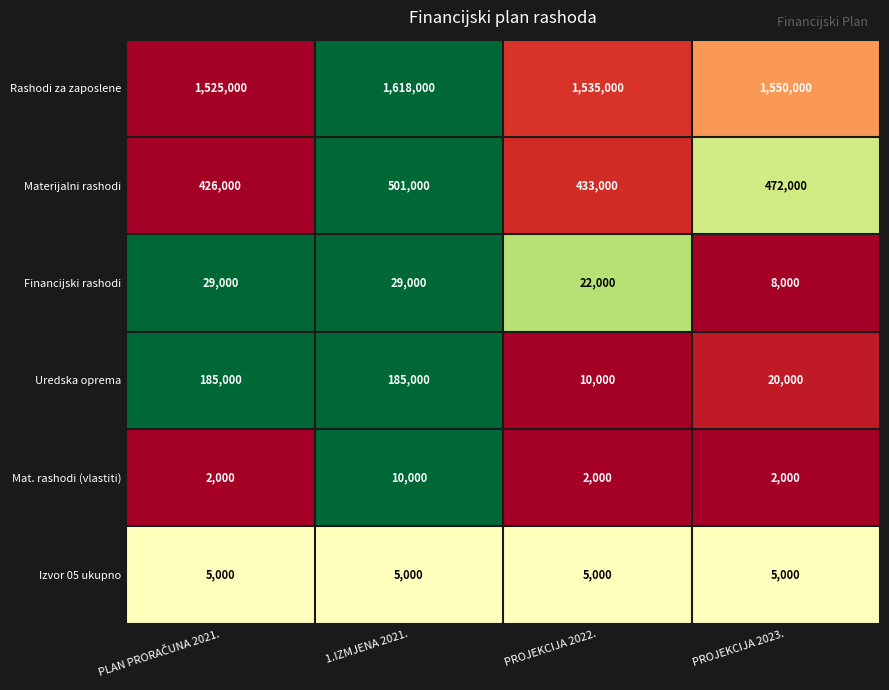

What is the greatest value displayed?

1618000